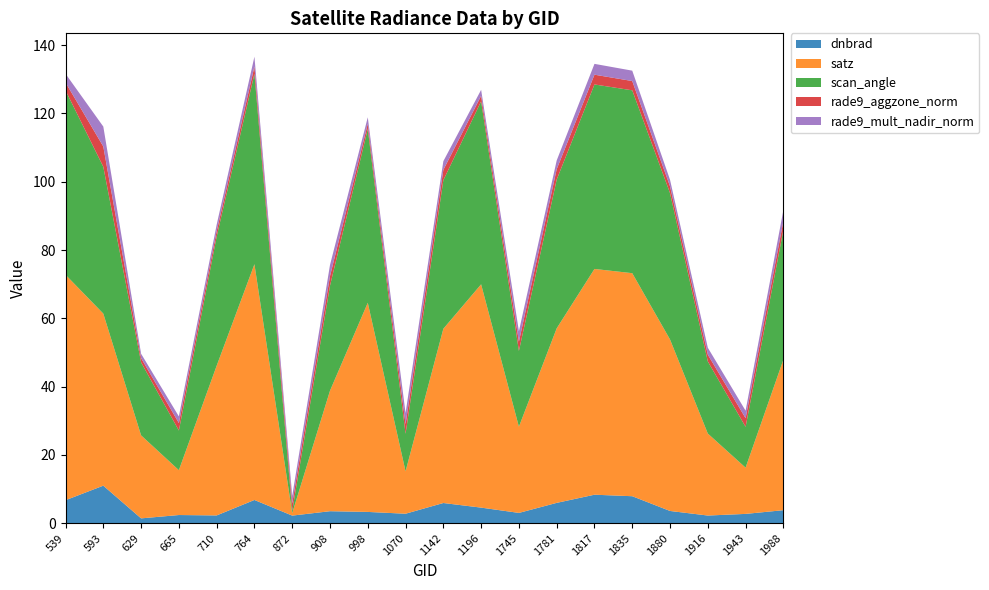

At how many categories does at least one series exceed 15?

16